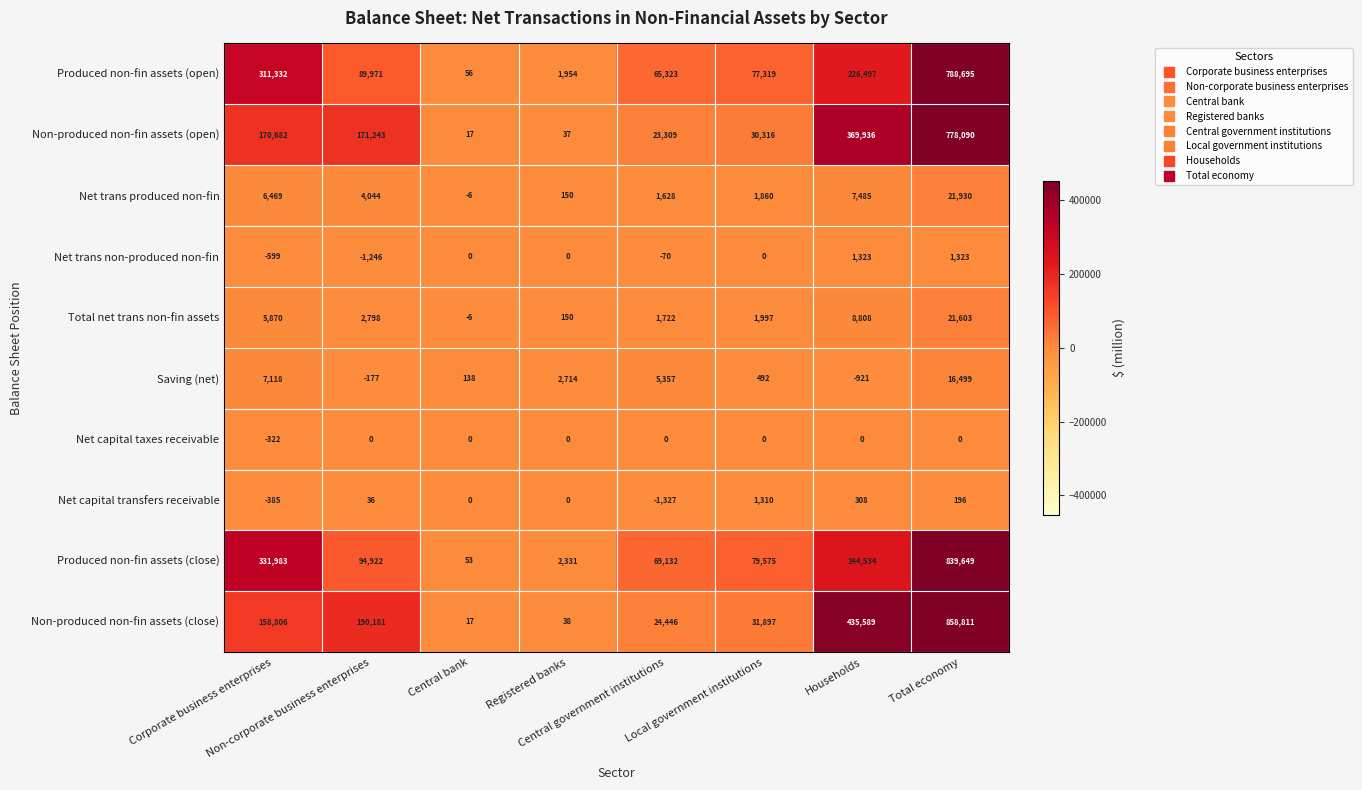

List the series in order of their peak value, lowest first.

Net capital taxes receivable, Net capital transfers receivable, Net trans non-produced non-fin, Saving (net), Total net trans non-fin assets, Net trans produced non-fin, Non-produced non-fin assets (open), Produced non-fin assets (open), Produced non-fin assets (close), Non-produced non-fin assets (close)